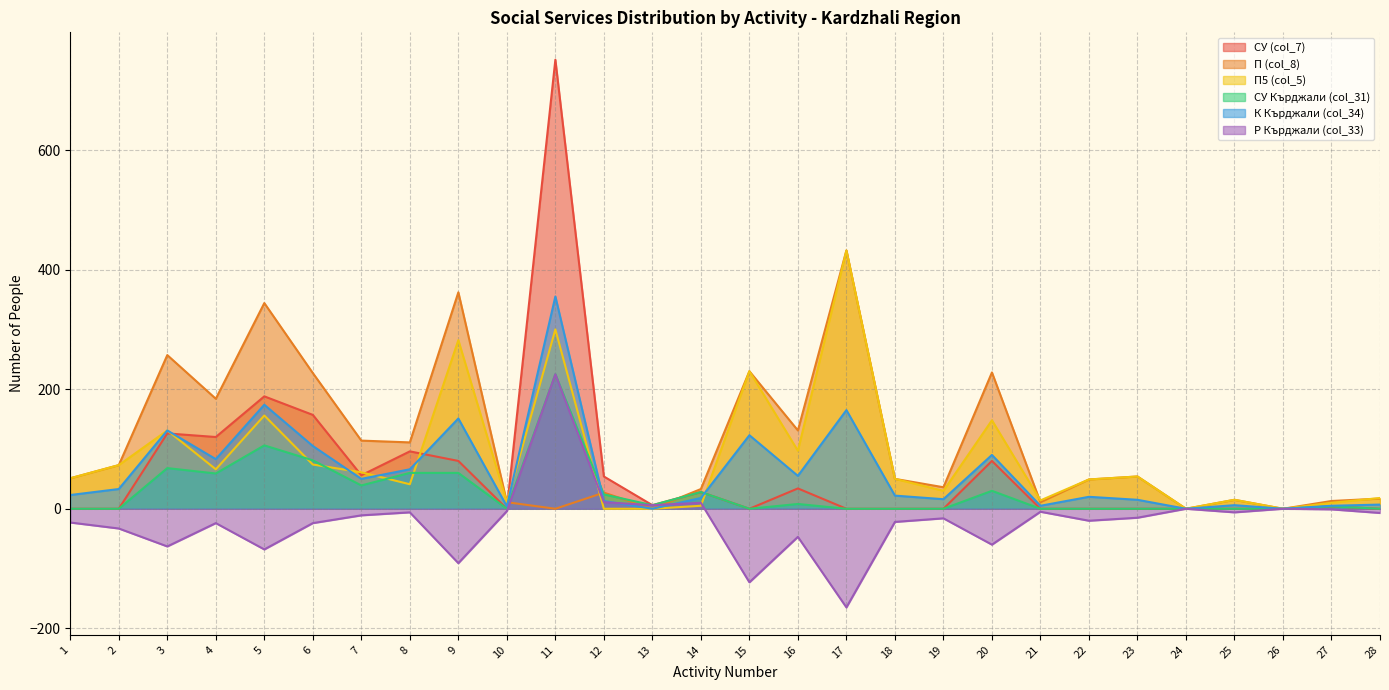

How many values in the Р Кърджали (col_33) series are below -15?

14